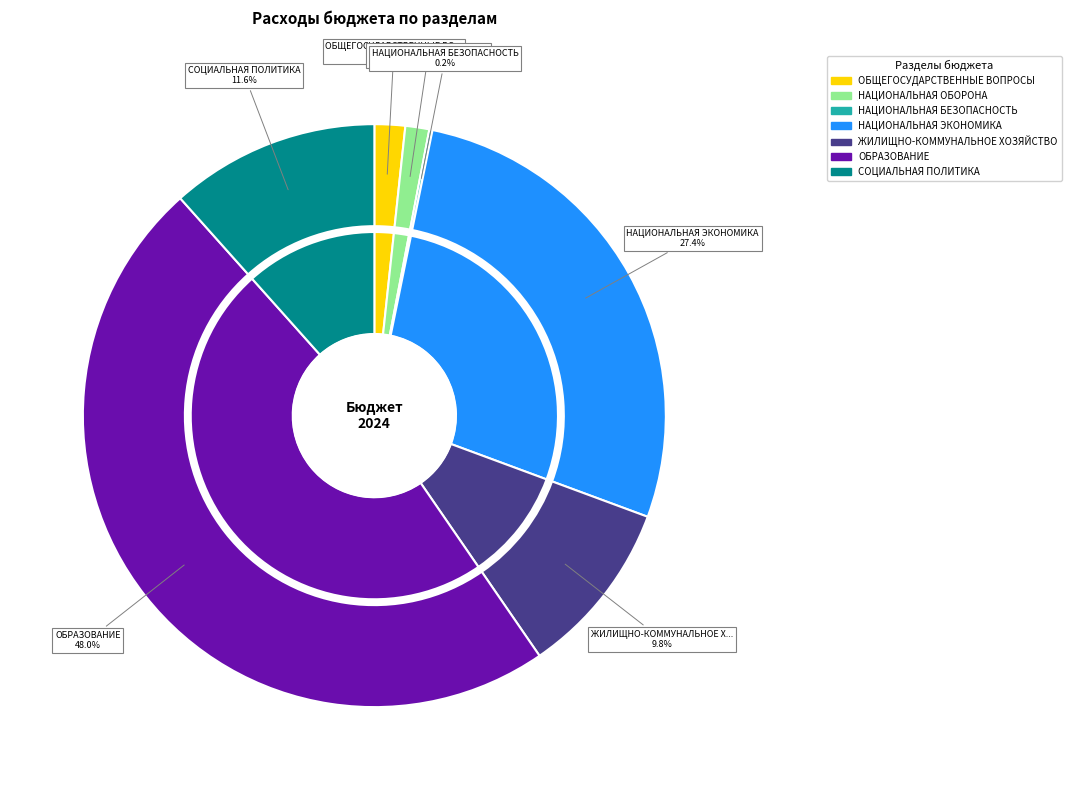

To the nearest percent, what portion does СОЦИАЛЬНАЯ ПОЛИТИКА represent?

12%